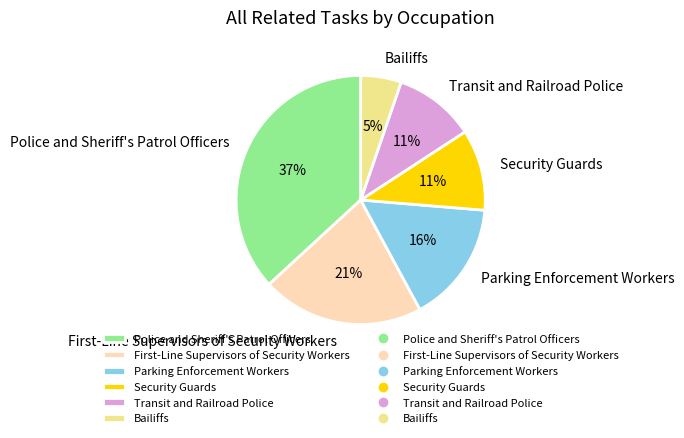

What is the smallest slice in the pie chart?

Bailiffs